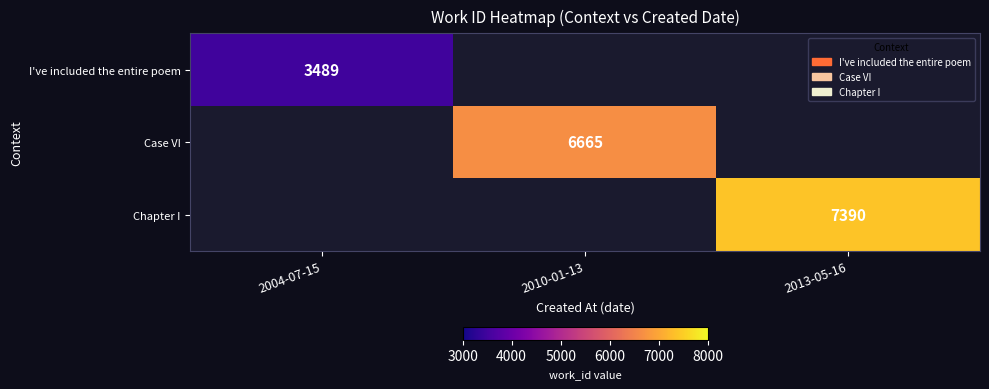

Is it true that I've included the entire poem equals 6144 at 2004-07-15?

False